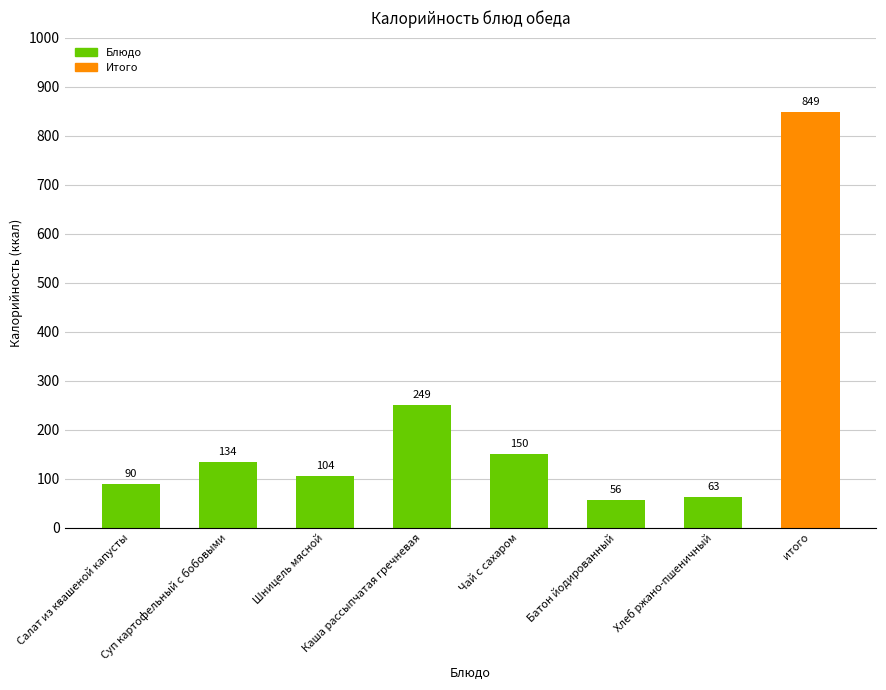

What is the label of the 6th bar from the right?

Шницель мясной